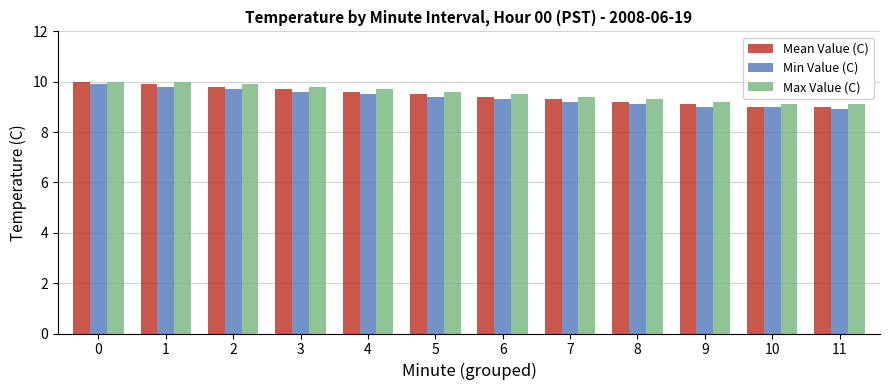

What value does the Min Value (C) series have at 5?

9.4